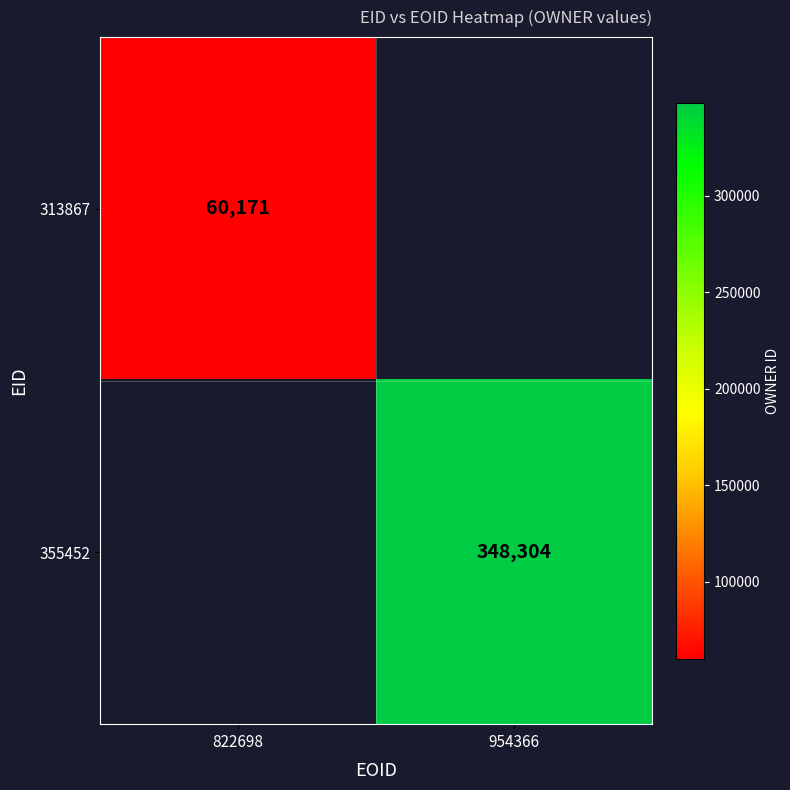

Is it true that 355452 equals 106029 at 954366?

False